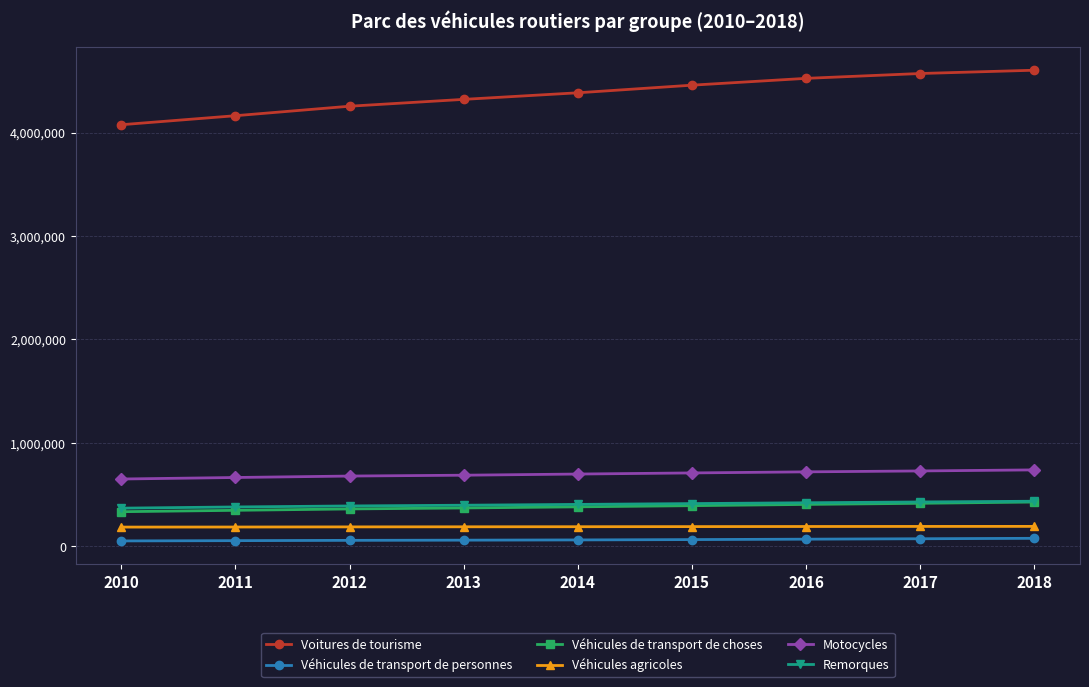

Which series has the widest spread of values?

Voitures de tourisme